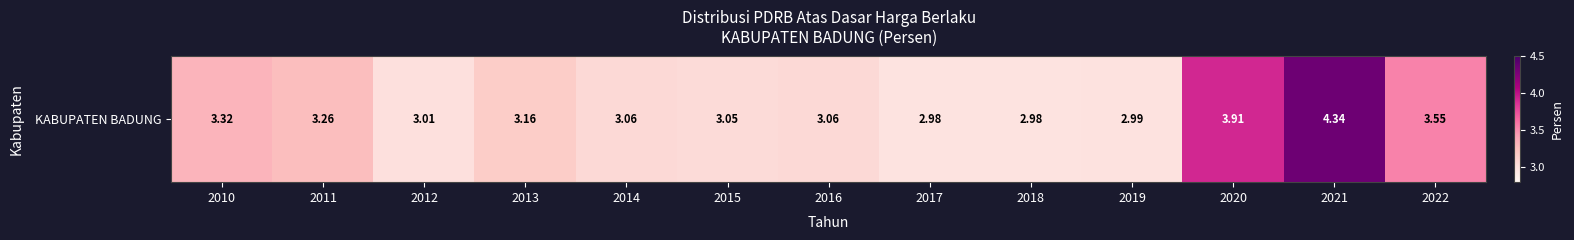

At which category does the chart reach its minimum across all series?

2017